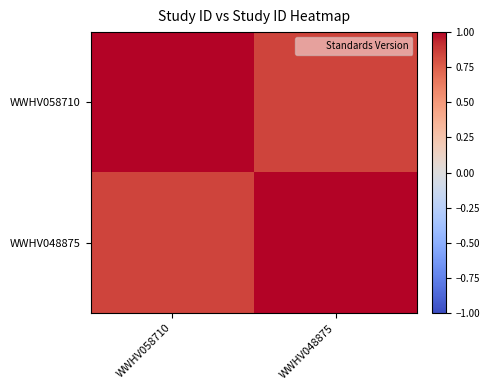

How many data points does each series have?

2